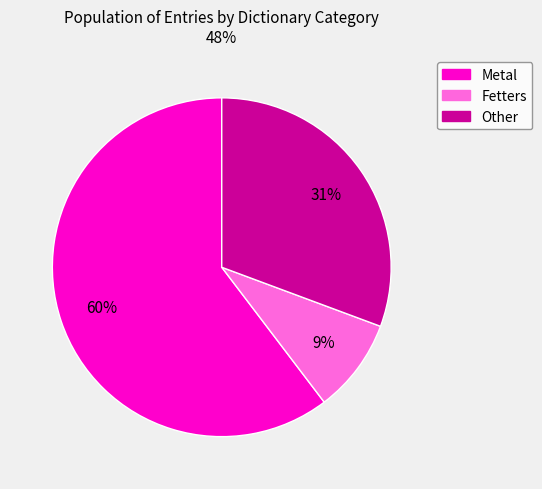

To the nearest percent, what is the difference between the largest and smallest slice percentages?

51%